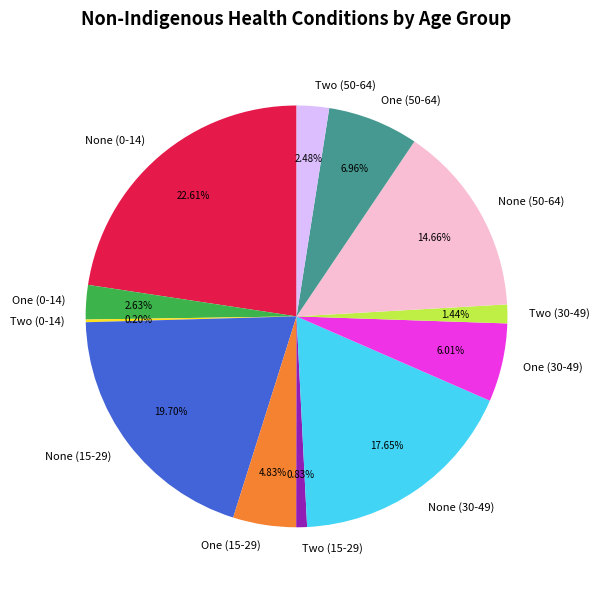

Combined, do Two (15-29) and None (50-64) account for over 50%?

No